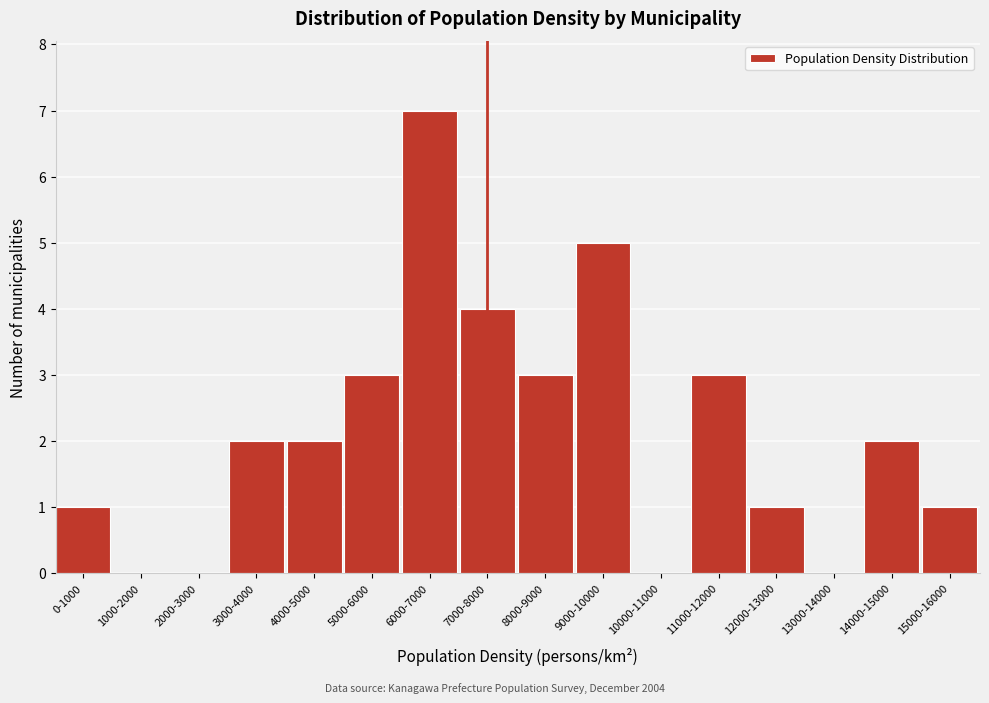

Reading left to right, list all the values displayed in this chart.

0-1000=1	1000-2000=0	2000-3000=0	3000-4000=2	4000-5000=2	5000-6000=3	6000-7000=7	7000-8000=4	8000-9000=3	9000-10000=5	10000-11000=0	11000-12000=3	12000-13000=1	13000-14000=0	14000-15000=2	15000-16000=1